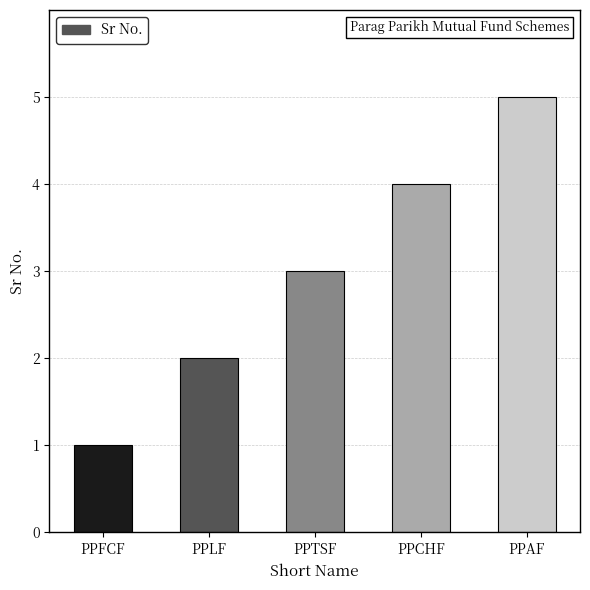

What is the label of the 1st bar from the left?

PPFCF